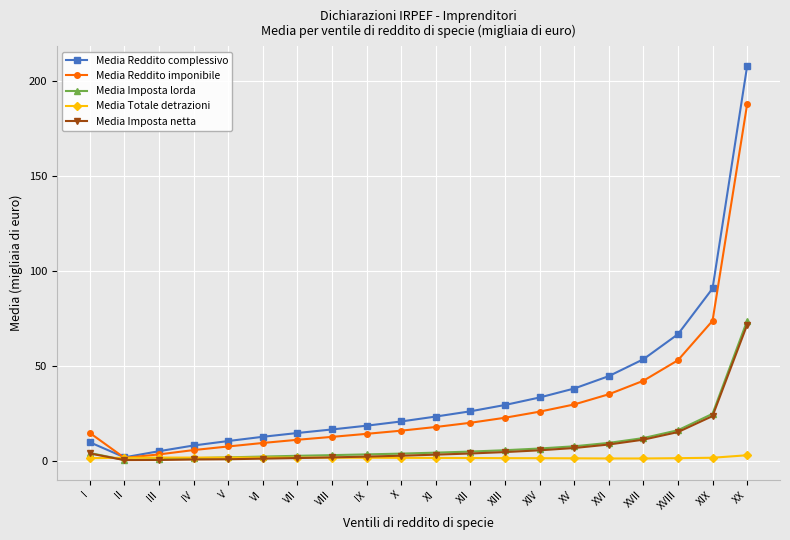

What are all the series names shown in the legend?

Media Reddito complessivo, Media Reddito imponibile, Media Imposta lorda, Media Totale detrazioni, Media Imposta netta